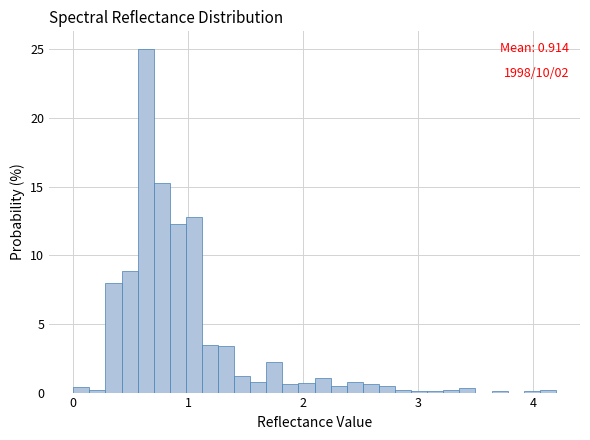

Read against the x-axis, roughly where is the centre of the tallest bar?

0.6